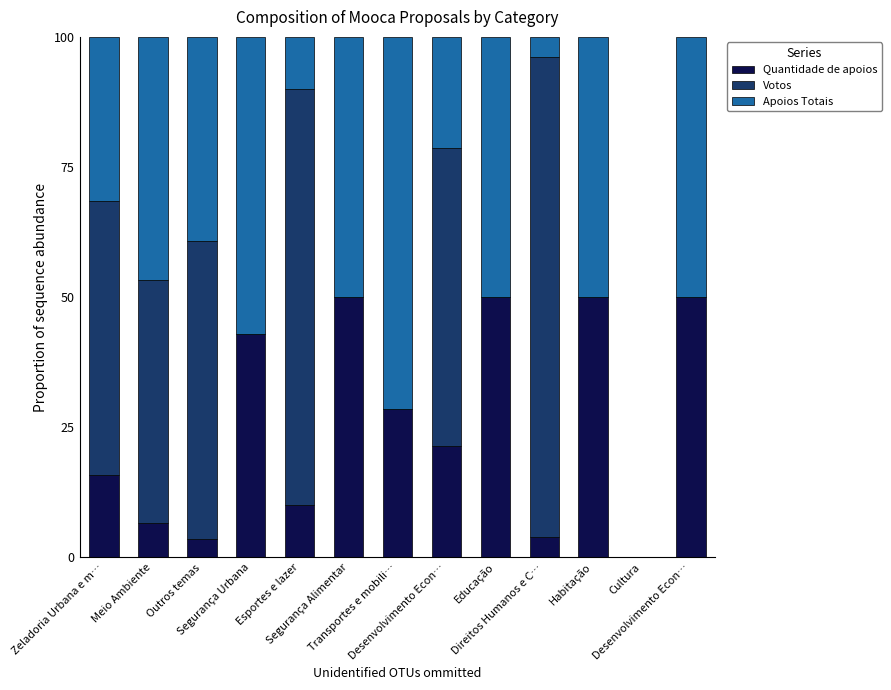

Does the chart contain stacked bars?

Yes